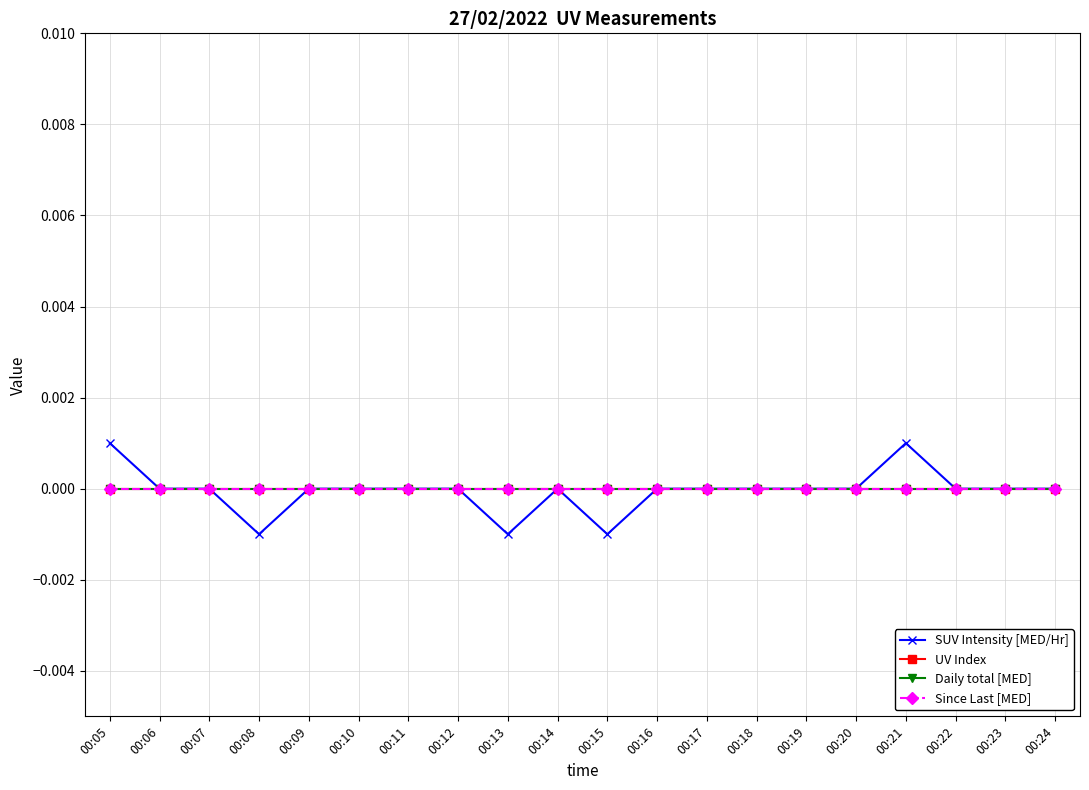

How many lines are shown in the chart?

4